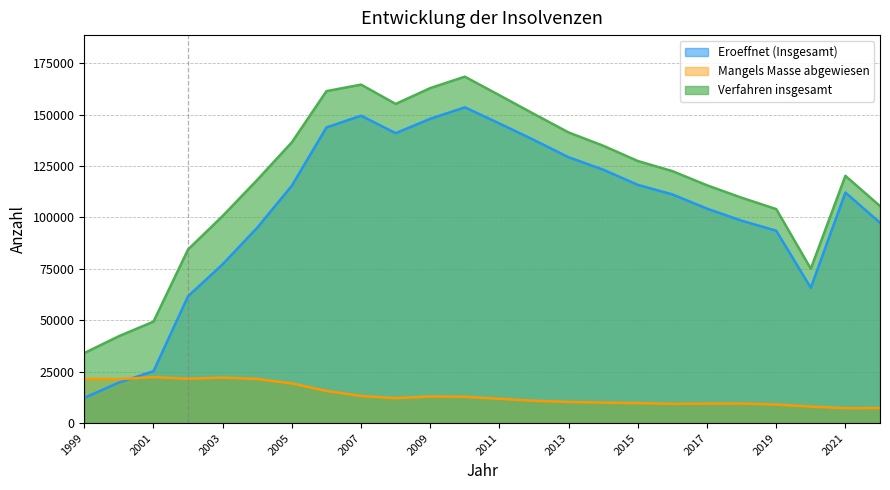

Reading left to right, list all the values displayed in this chart.

Eroeffnet (Insgesamt): 12255	19698	25230	61691	77237	95035	115470	143781	149489	140979	147974	153549	145702	137653	129269	123231	115847	111197	104287	98409	93558	65795	112128	97416
Mangels Masse abgewiesen: 21542	21357	22360	21551	22134	21450	19279	15607	13206	12107	12935	12770	11798	10826	10264	9924	9711	9347	9456	9485	9002	8029	7226	7292
Verfahren insgesamt: 34038	42259	49326	84428	100723	118274	136554	161430	164597	155202	162907	168458	159418	150298	141332	134871	127438	122514	115632	109584	104069	75044	120239	105529